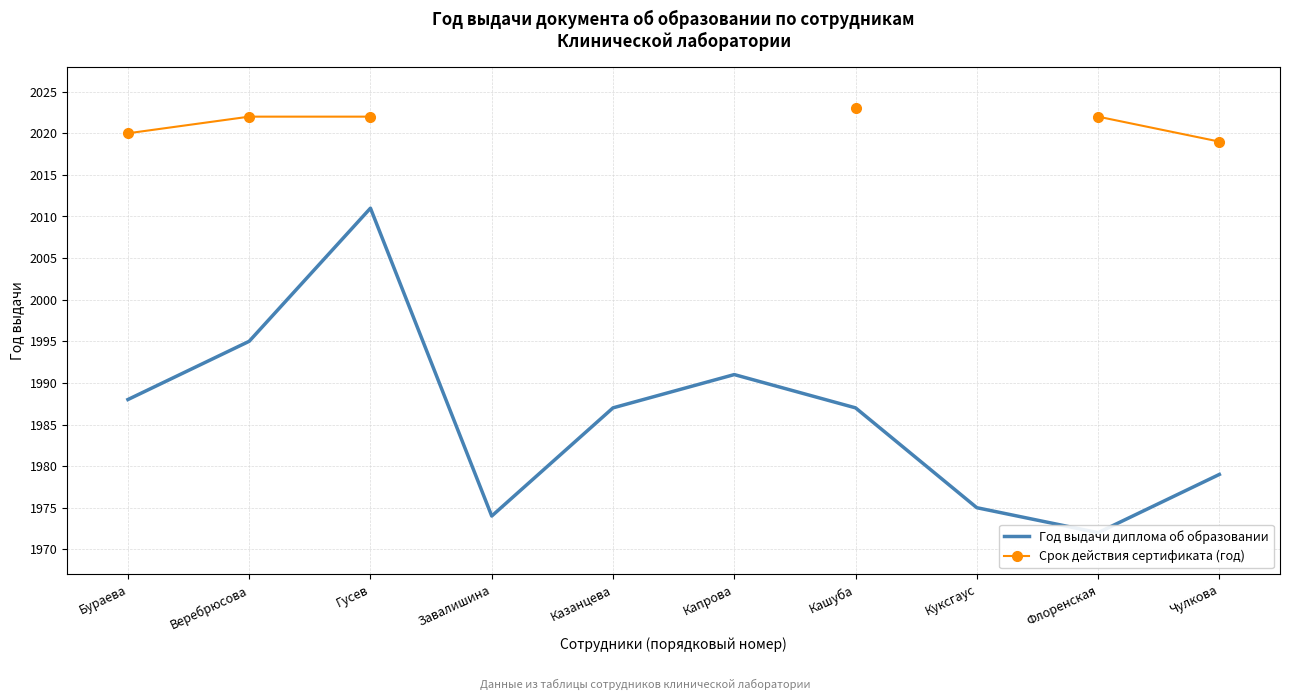

What is the label of the 2nd point from the left?

Веребрюсова